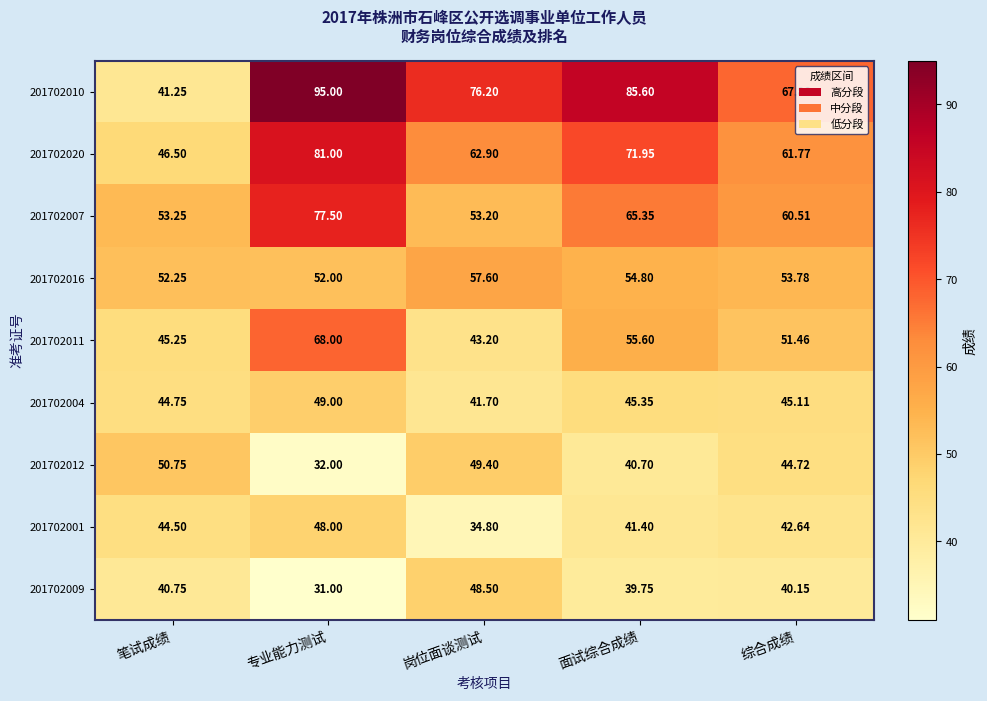

At which label does 201702010 reach its minimum?

笔试成绩